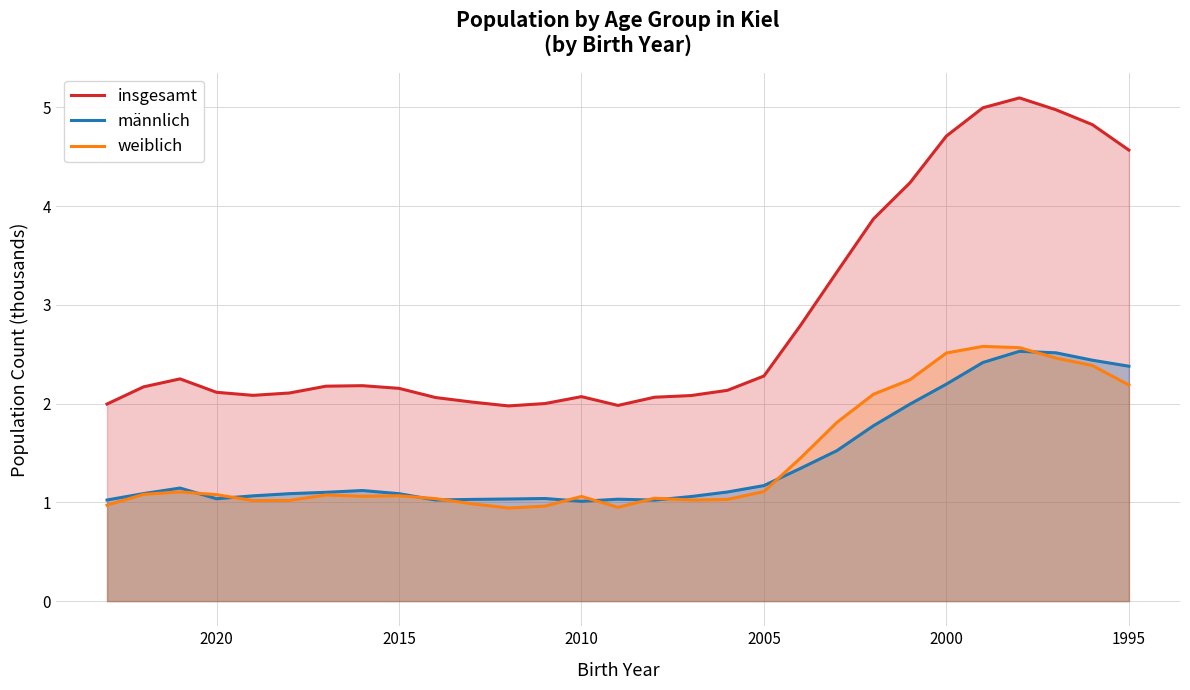

What is the difference between the maximum and minimum values in the männlich series?

1.5